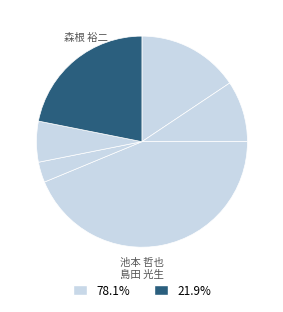

Rank the categories by value from lowest to highest.

髙須 千絵, 西 正暁, 石橋 広樹, 池本 哲也, 森根 裕二, 島田 光生